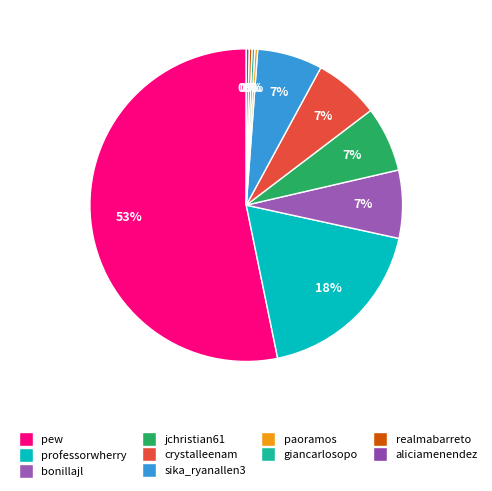

Count the number of slices in the pie.

10